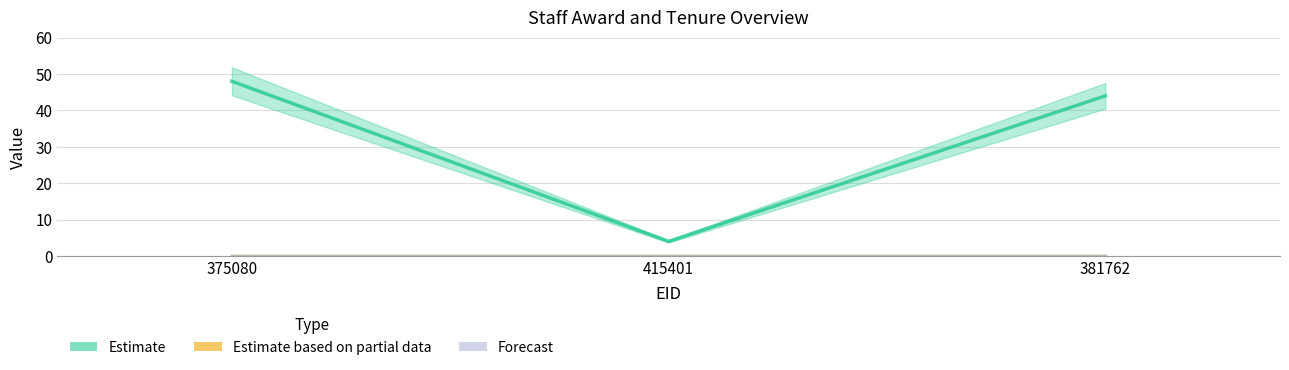

What is the label of the 3rd point from the right?

375080